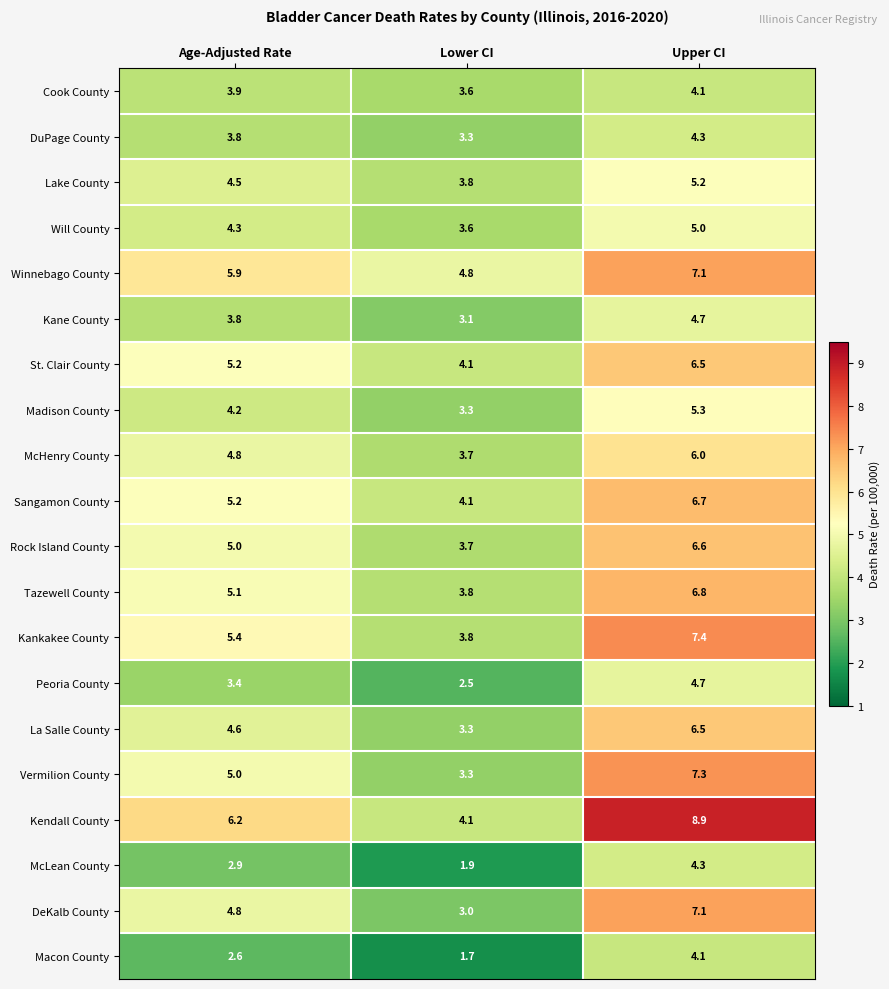

What is the sum of the DeKalb County values at Age-Adjusted Rate and Upper CI?

11.9